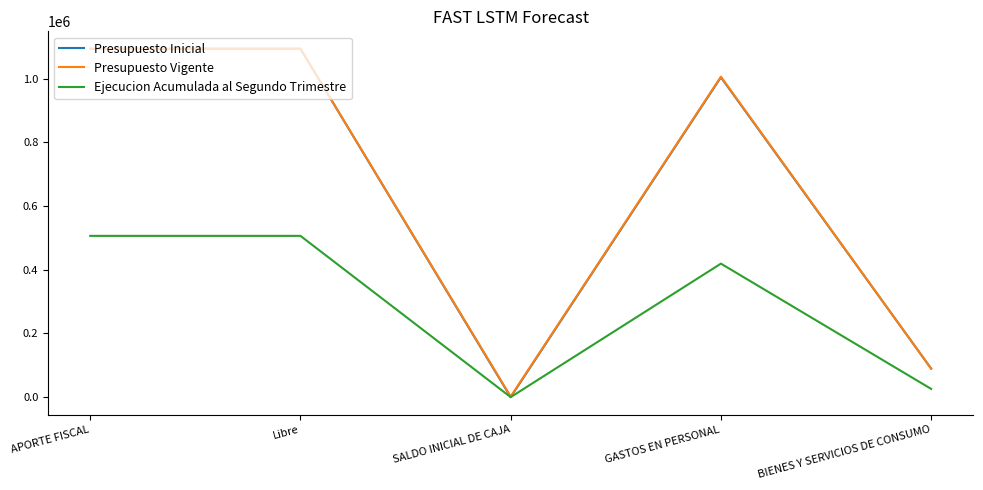

Reading left to right, list all the values displayed in this chart.

Presupuesto Inicial: 1094250	1094250	0	1004617	89633
Presupuesto Vigente: 1094250	1094250	1885	1006502	89633
Ejecucion Acumulada al Segundo Trimestre: 506501	506501	0	419328	25860